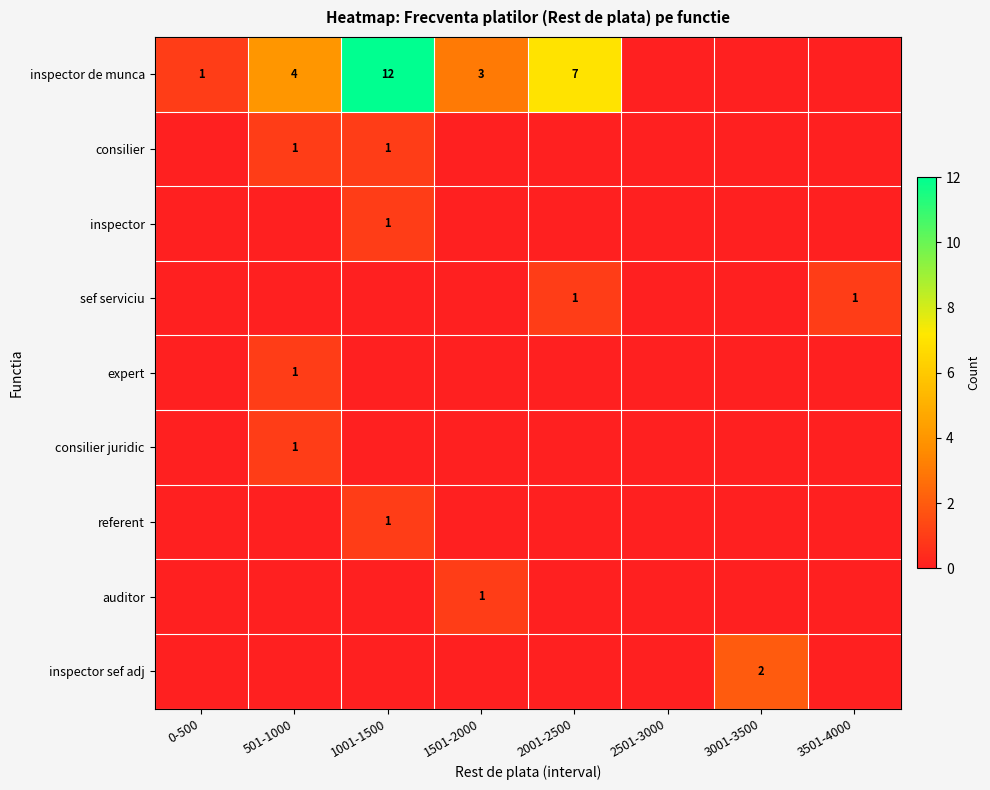

What is the spread (max minus min) of values at 0-500?

1